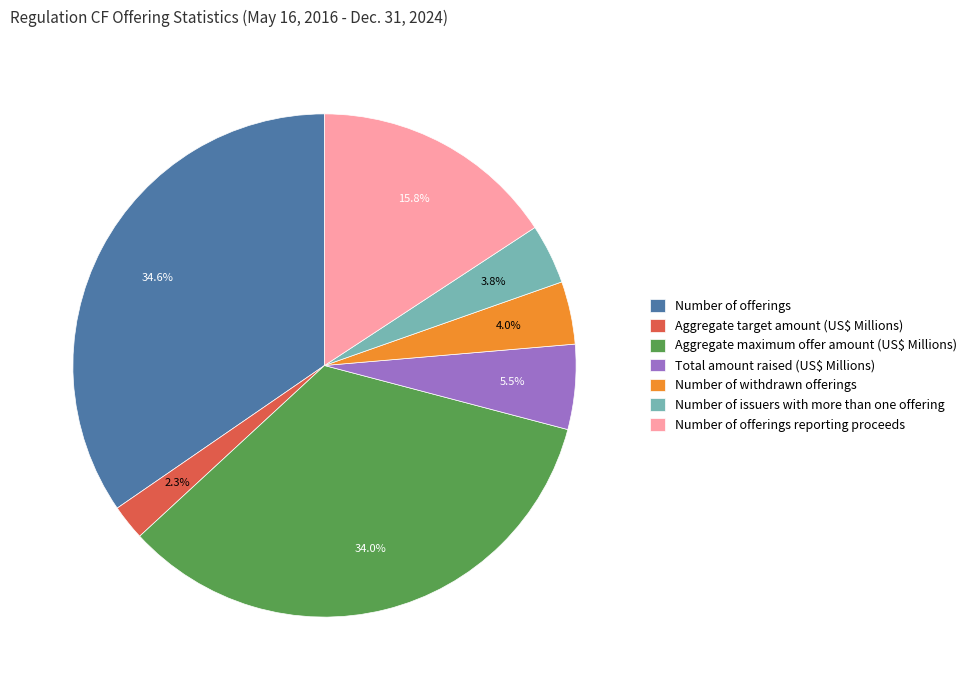

How many slices are in this pie chart?

7